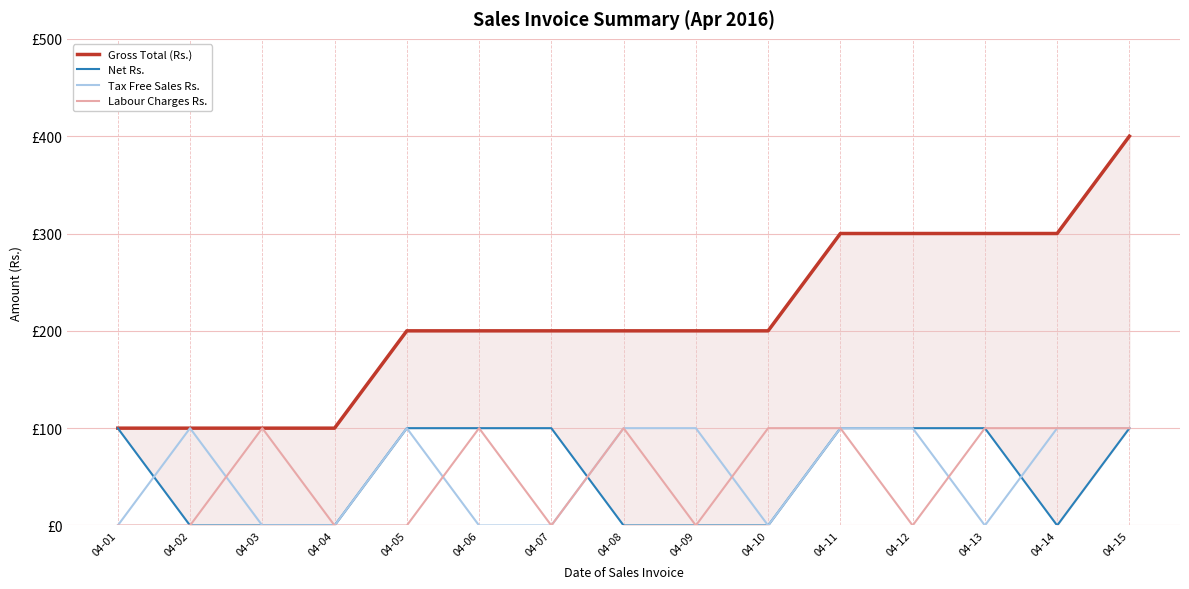

How many lines are shown in the chart?

4